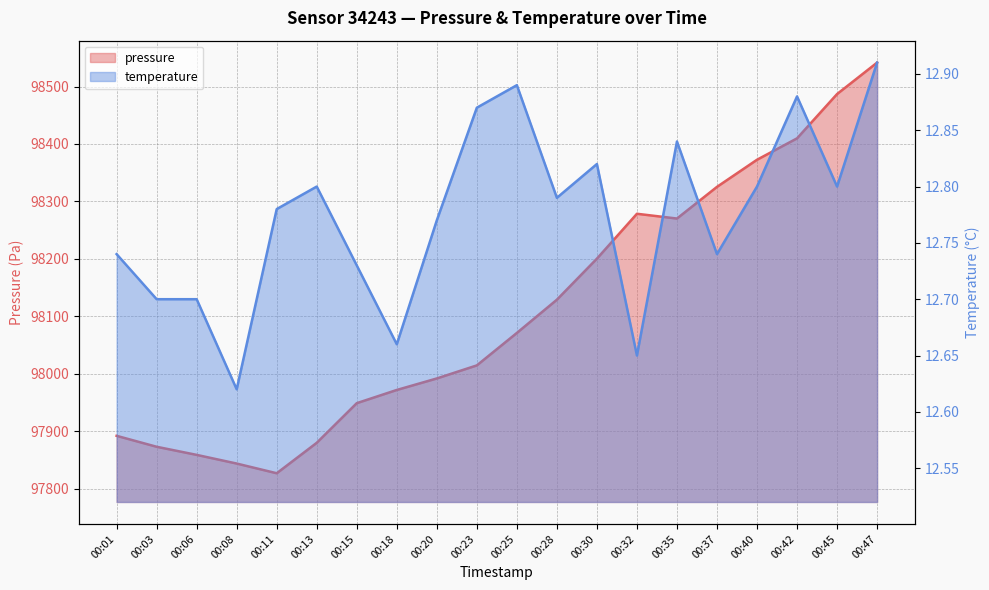

Is the value of pressure at 00:30 greater than the value of temperature at 00:32?

Yes